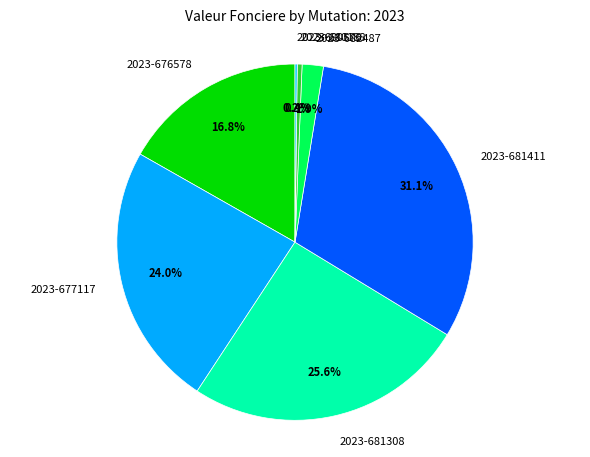

What is the largest slice in the pie chart?

2023-681411